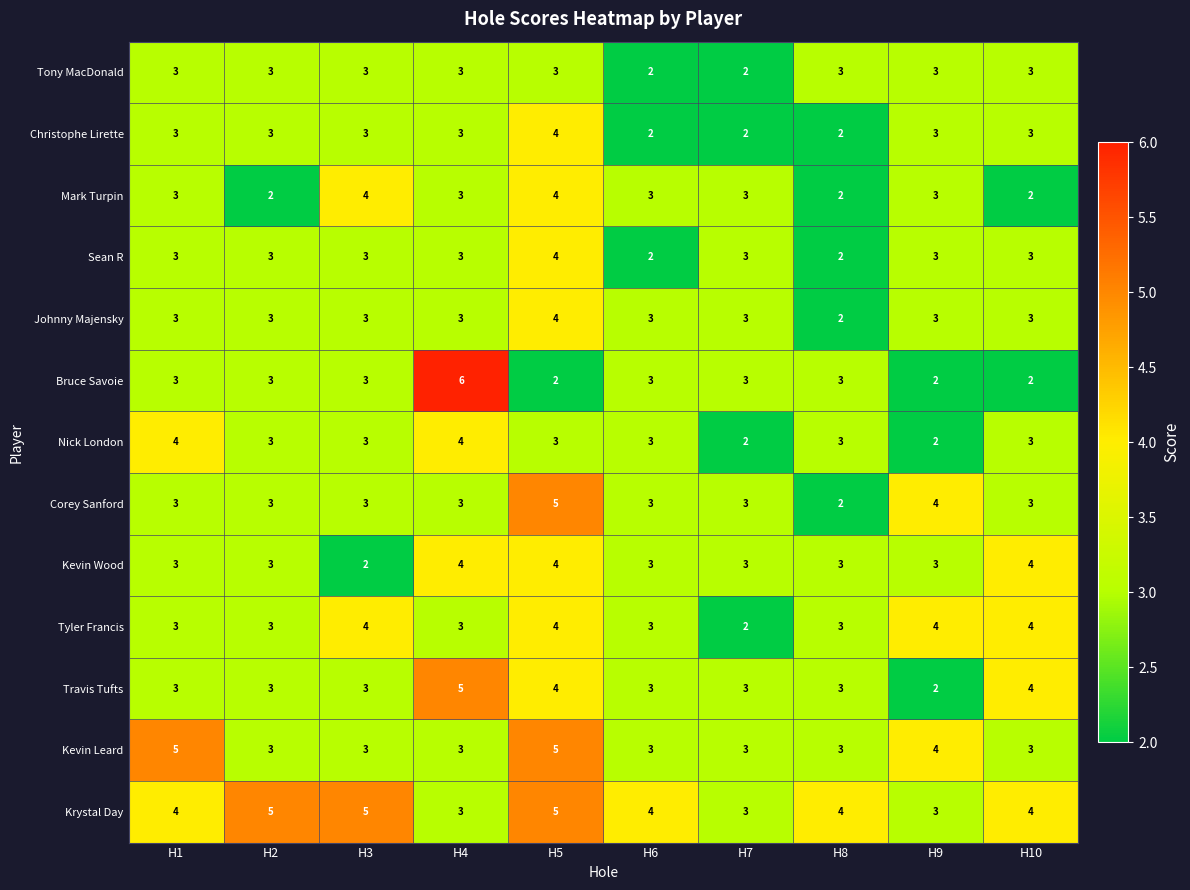

What is the total value across all series at H5?

51